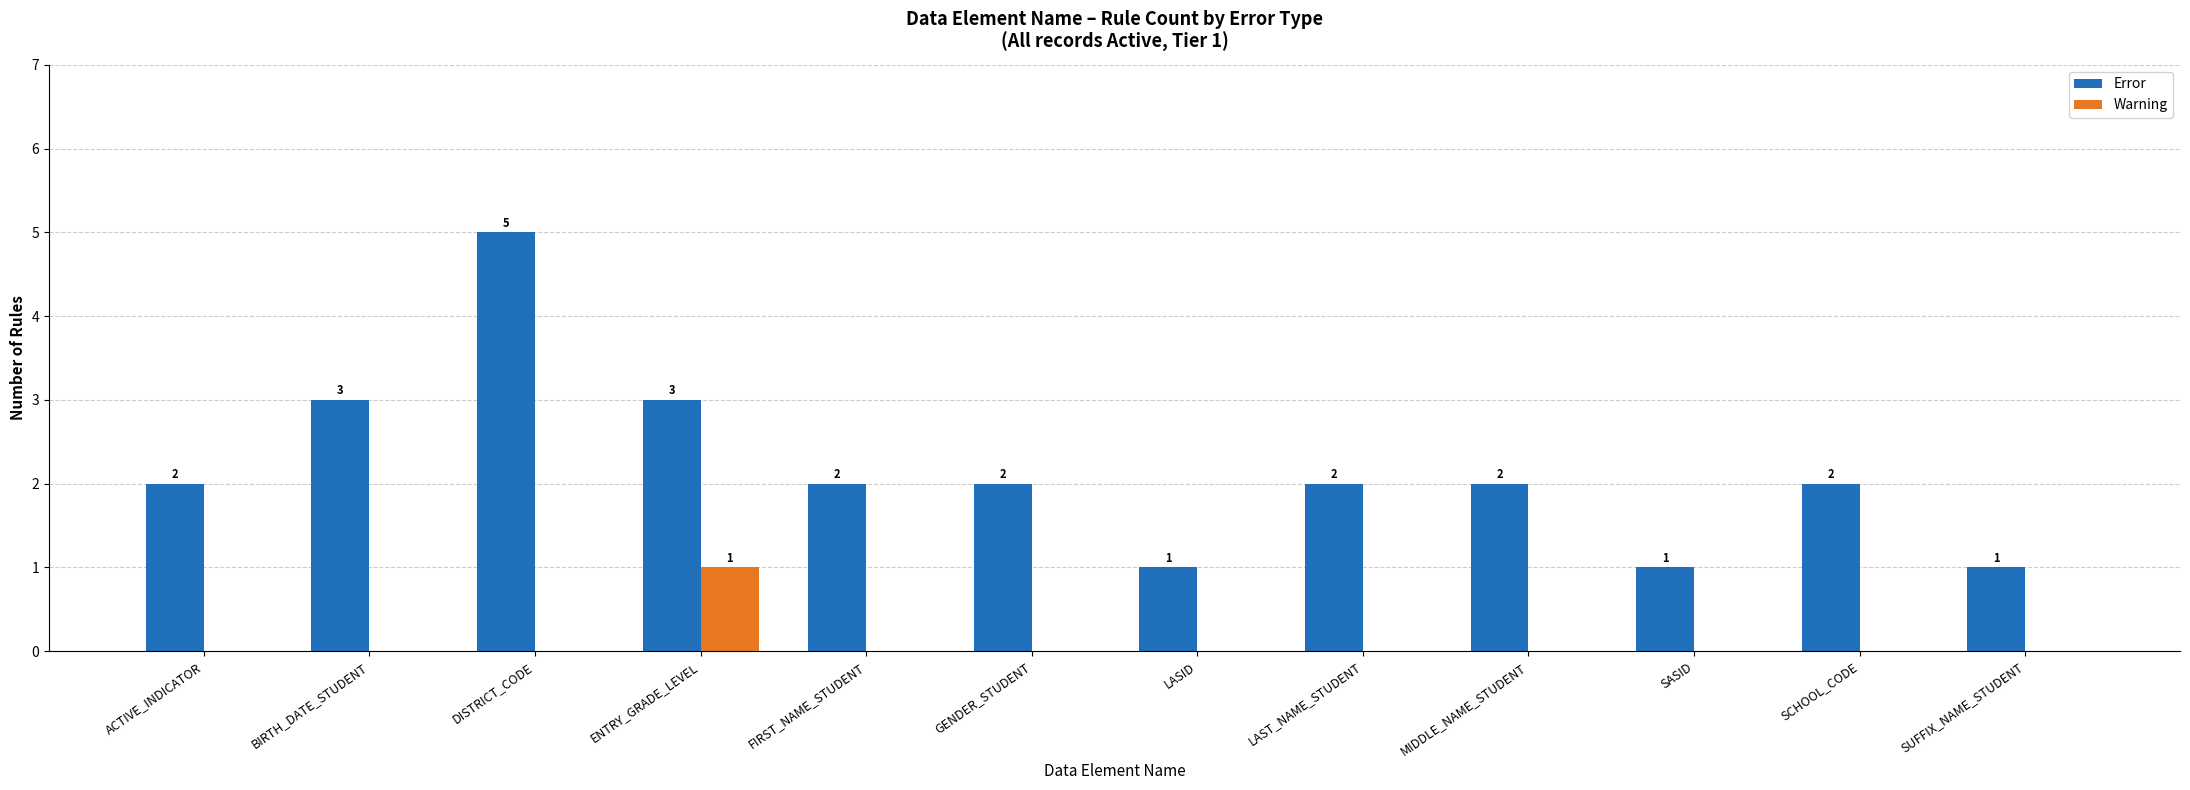

Is it true that Error equals 0 at SUFFIX_NAME_STUDENT?

False